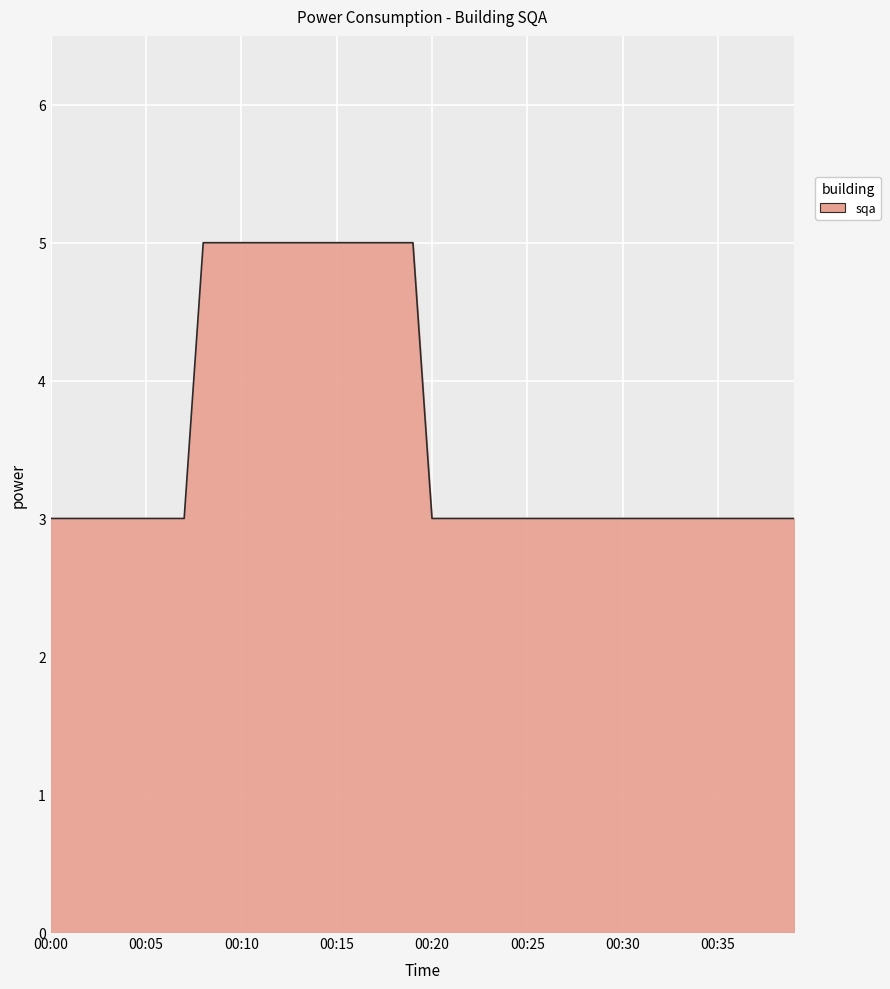

What is the smallest value displayed?

3